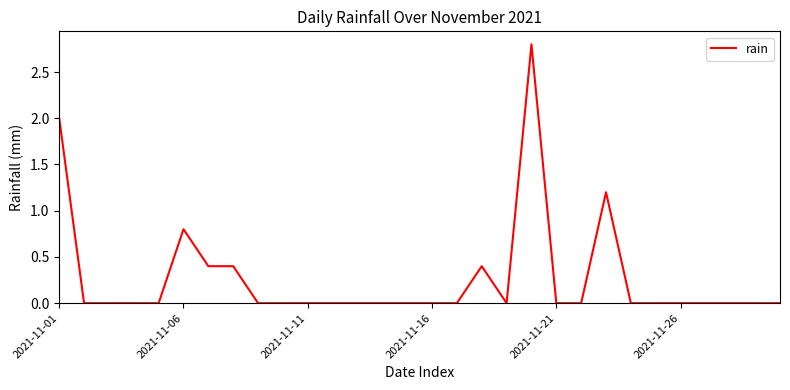

What is the greatest value displayed?

2.8